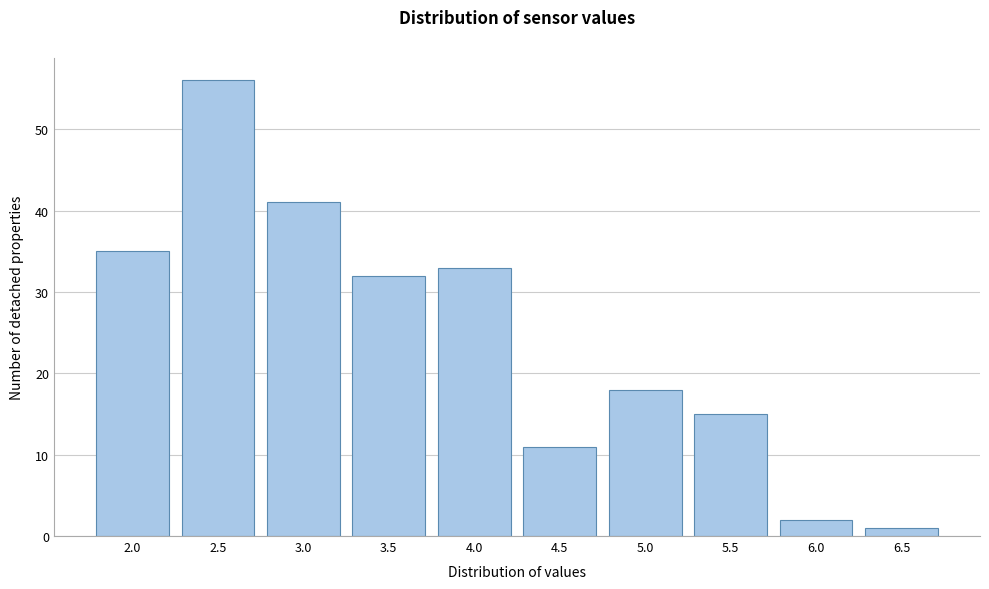

Reading left to right, transcribe all the data shown in this chart.

2.0=35	2.5=56	3.0=41	3.5=32	4.0=33	4.5=11	5.0=18	5.5=15	6.0=2	6.5=1